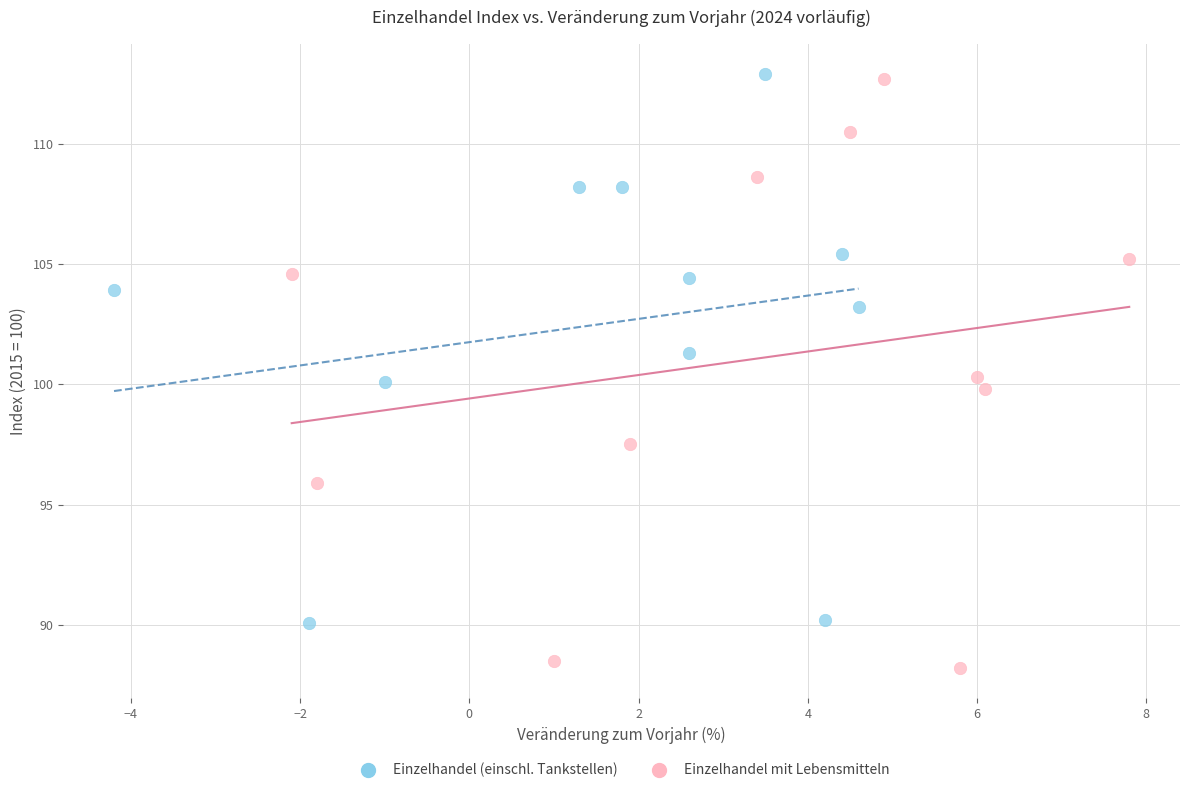

Which series contains the lowest Y value?

Einzelhandel mit Lebensmitteln